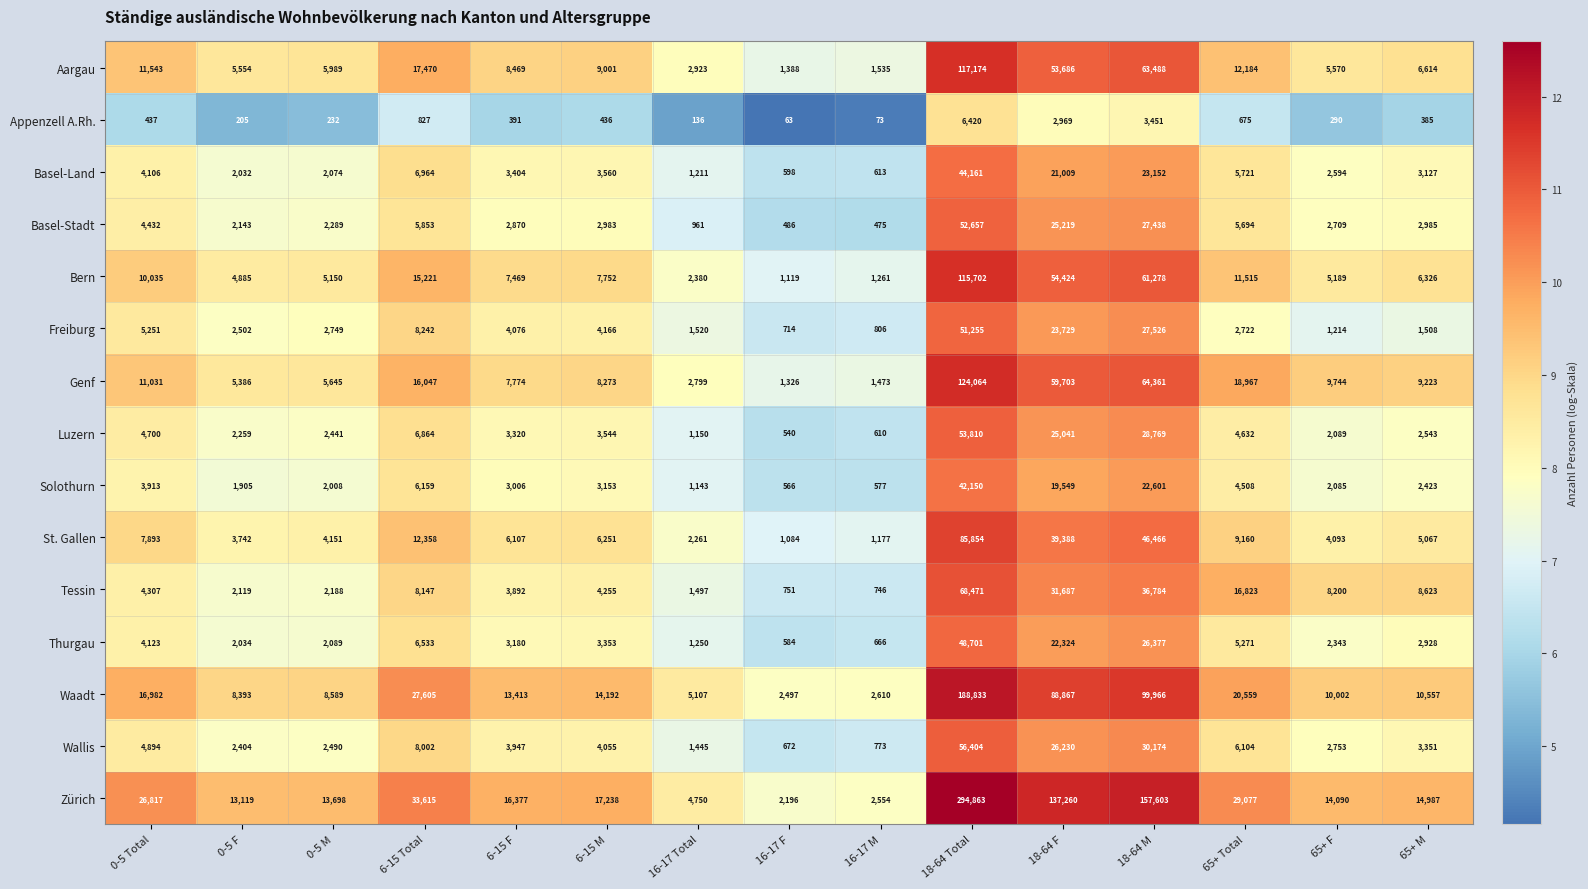

The Thurgau series shows 3971 at 65+ F. True or false?

False